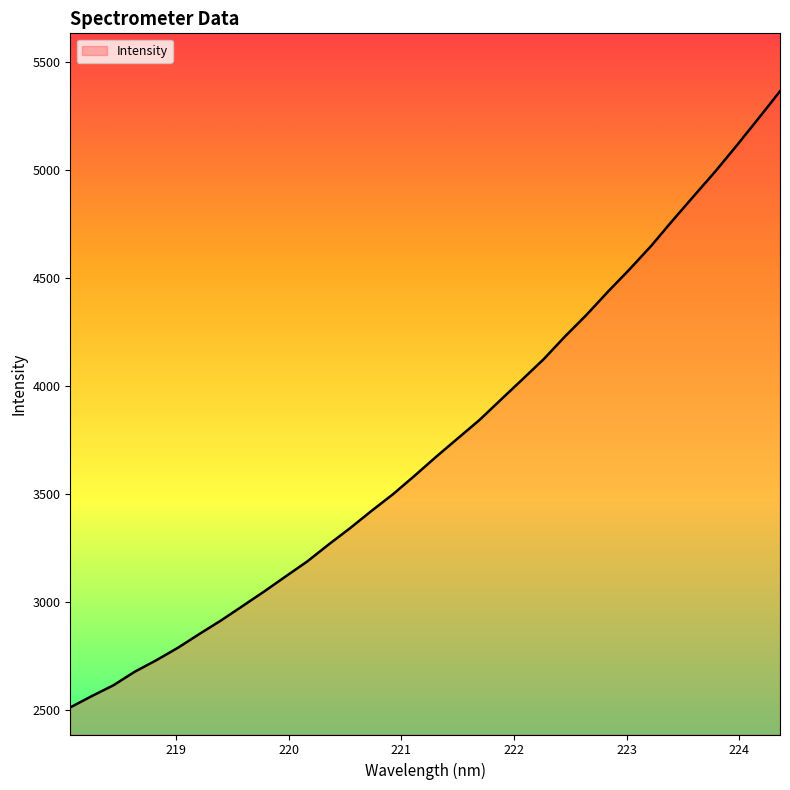

What is the difference between the maximum and minimum values?

2851.5